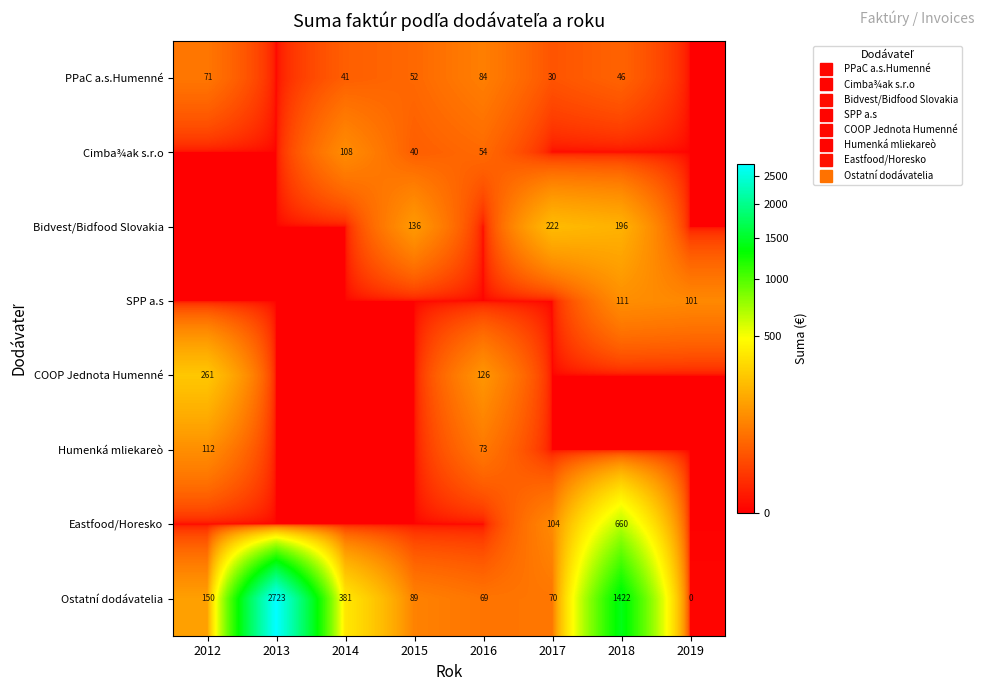

Where does the Ostatní dodávatelia series first go above 149?

2012